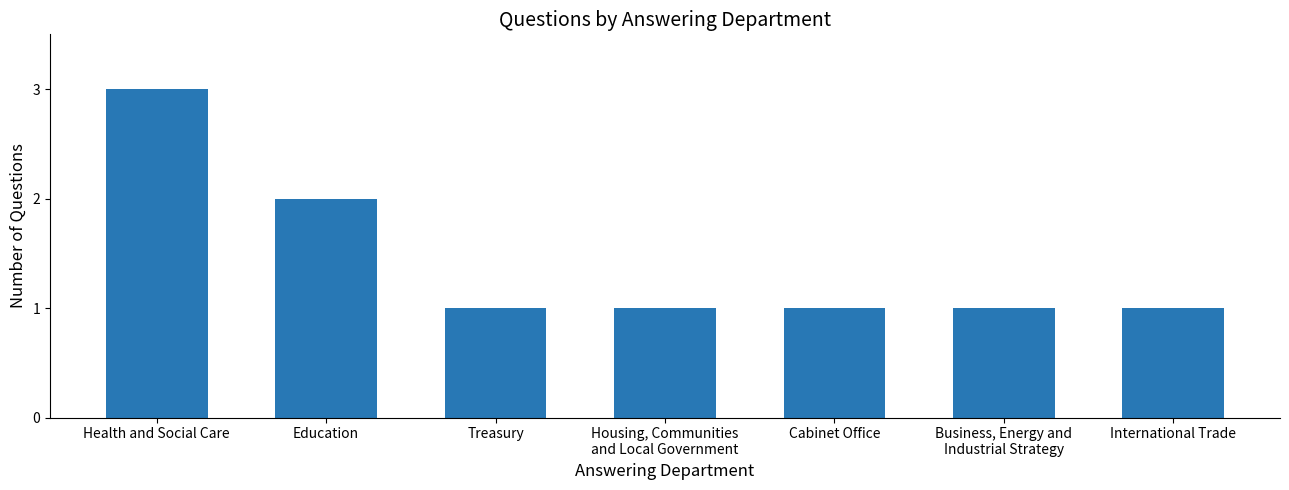

What is the label of the 5th bar from the left?

Cabinet Office